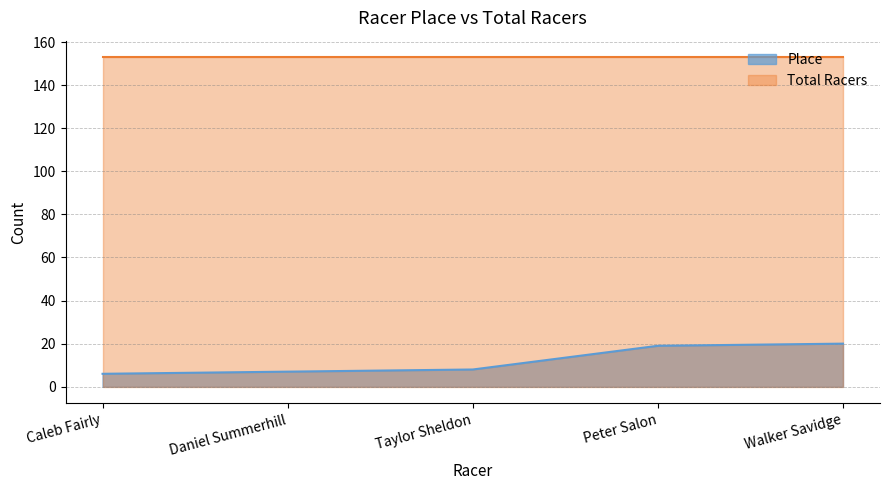

What is the difference between the values at Daniel Summerhill and Peter Salon?

12